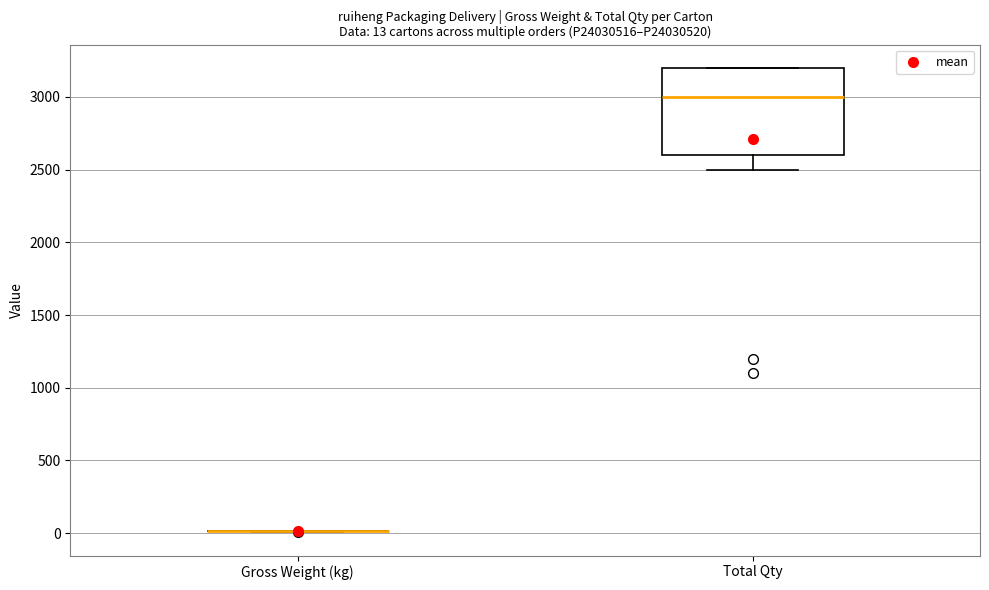

Which box is the tallest, from its lower edge to its upper edge?

Total Qty